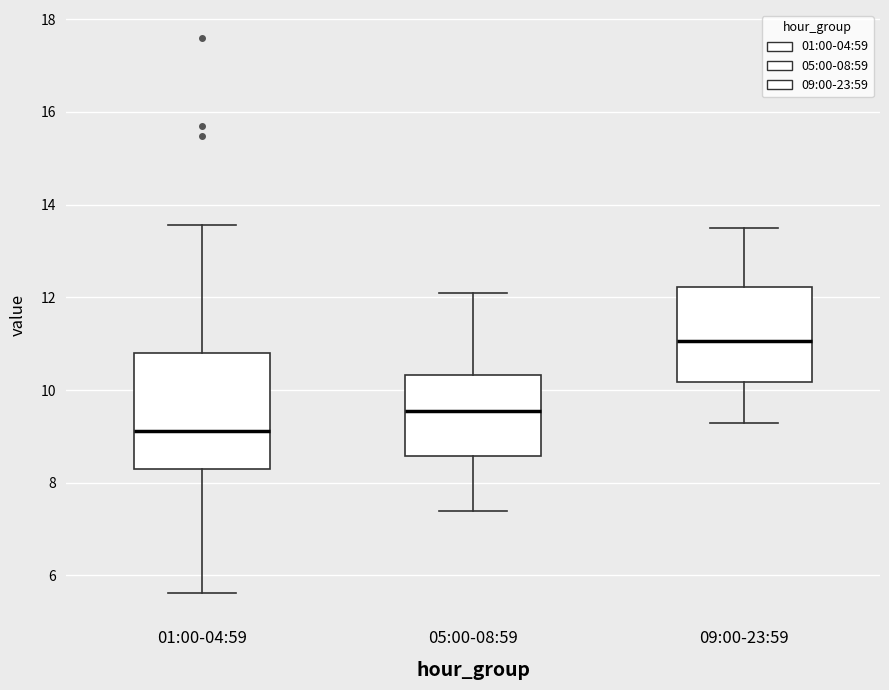

Where does the median line of the box for 05:00-08:59 sit on the y-axis? The values are not printed on the chart, so give them approximately, as read against the axis.

9.6